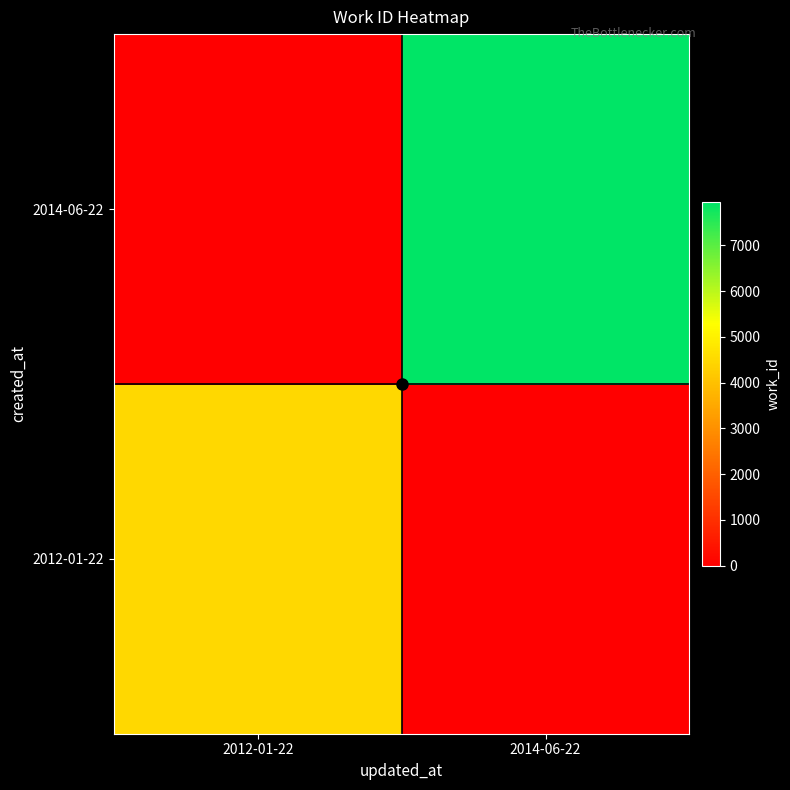

Rank the series by their maximum value, from lowest to highest.

2012-01-22, 2014-06-22